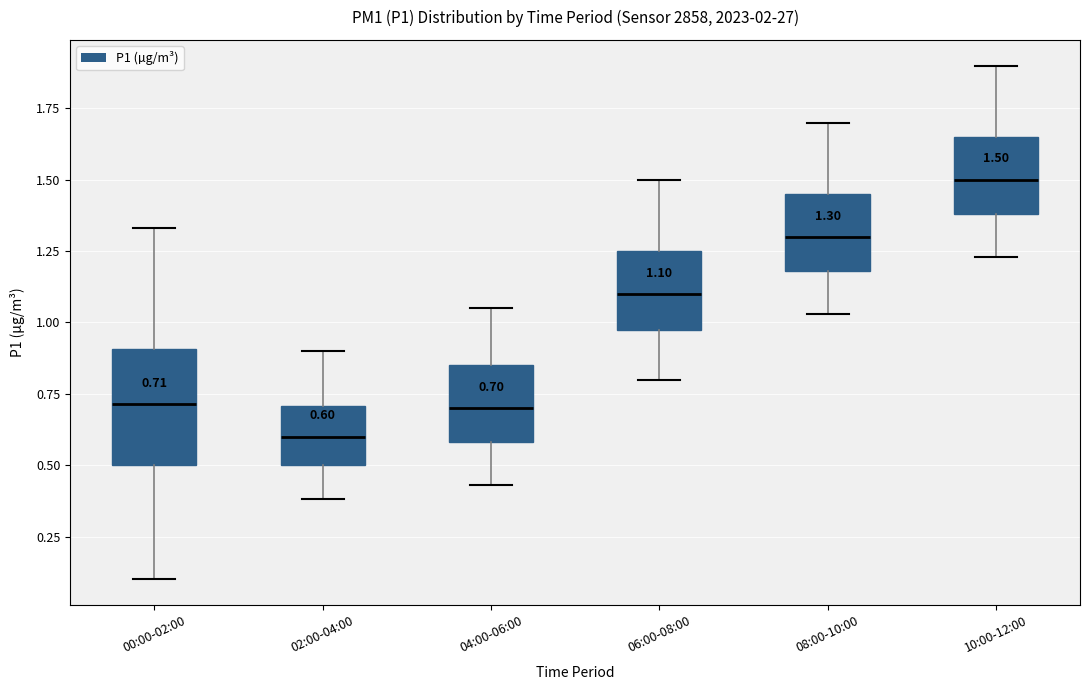

Which box is the tallest, from its lower edge to its upper edge?

00:00-02:00